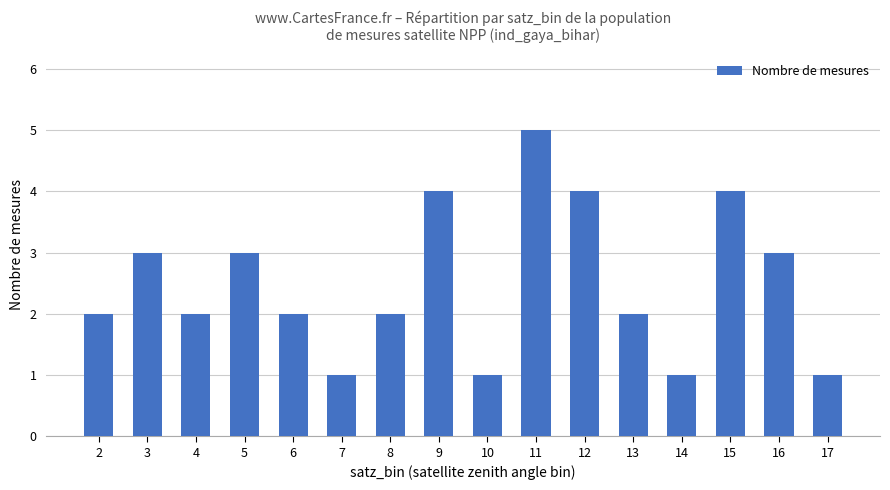

What value does the data have at 15?

4